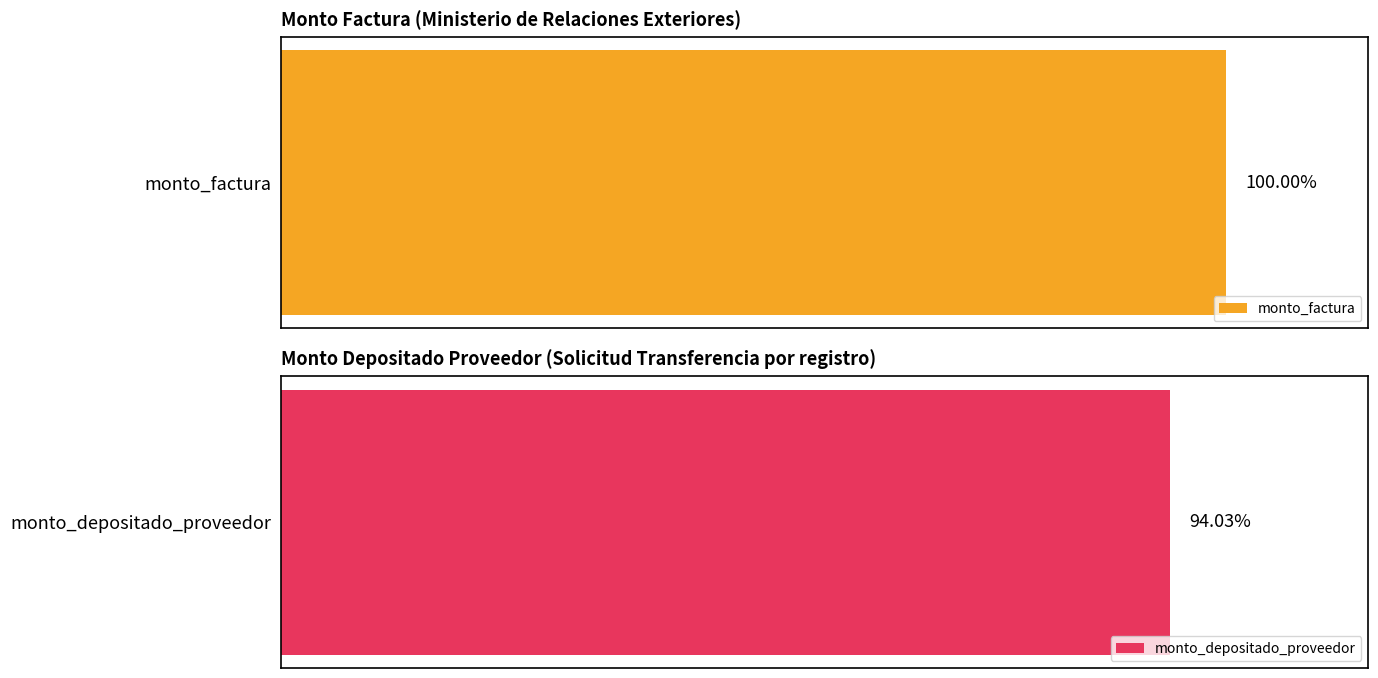

The monto_factura series shows 18867289 at 47422. True or false?

False